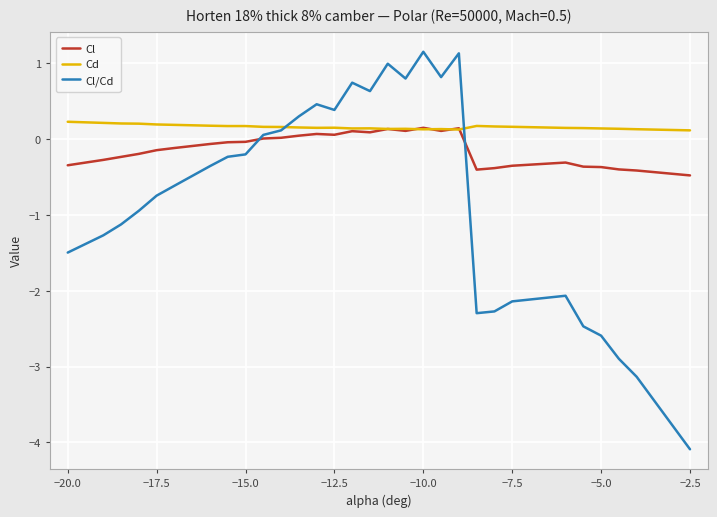

At how many categories does at least one series exceed -2?

30